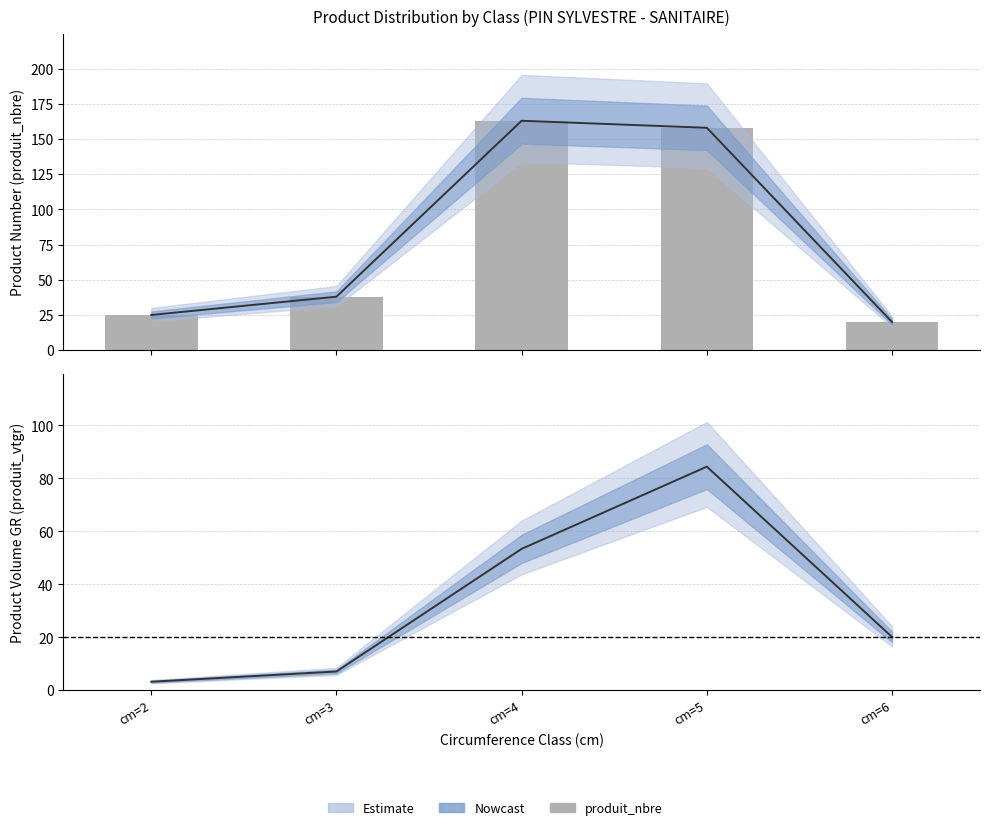

What is the sum of the values at cm=6 and cm=4?

183